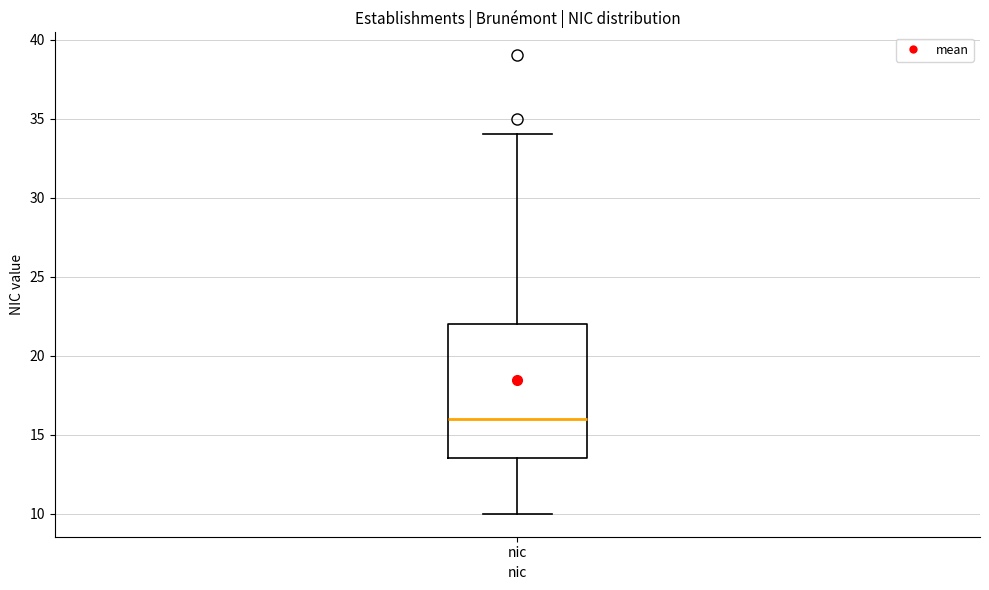

Where does the lower whisker of the box for nic end on the y-axis? The values are not printed on the chart, so give them approximately, as read against the axis.

10.0